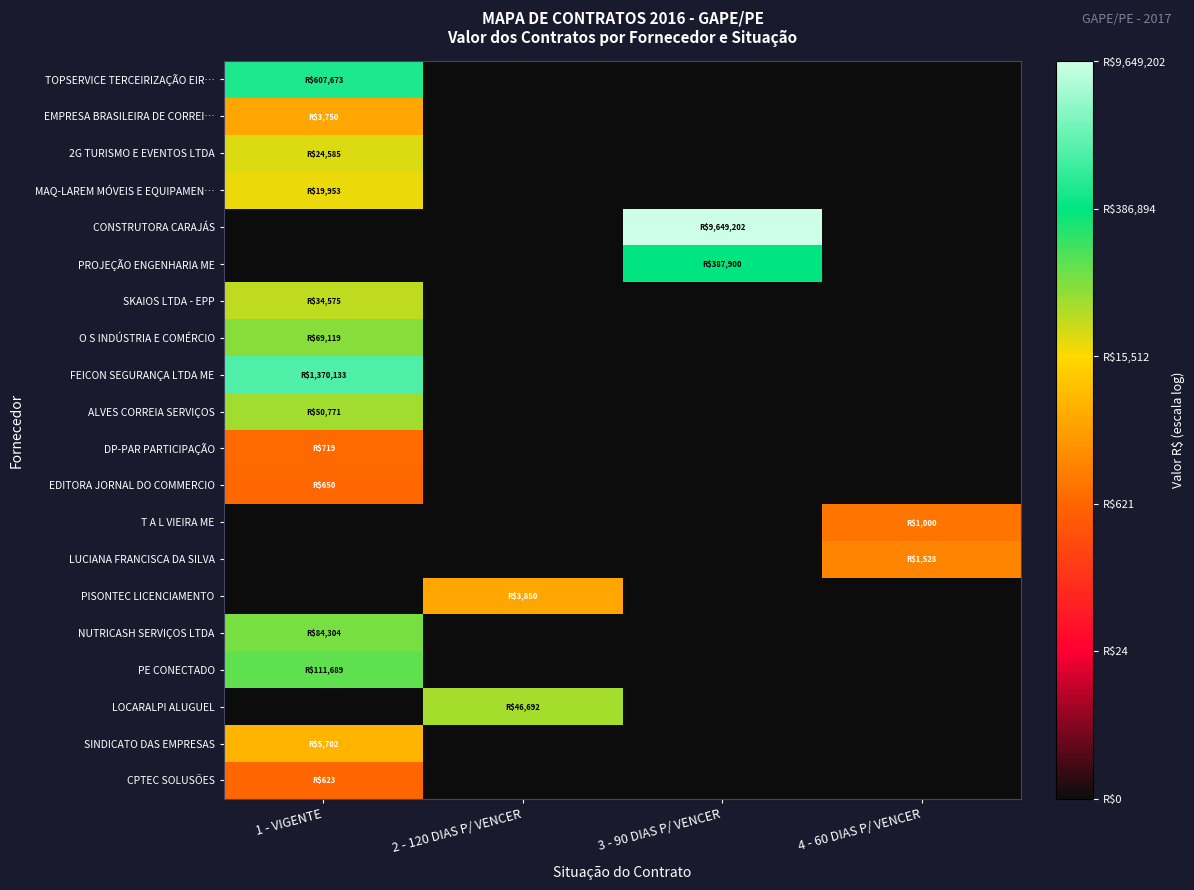

Between 3 - 90 DIAS P/ VENCER and 4 - 60 DIAS P/ VENCER, which is larger?

3 - 90 DIAS P/ VENCER